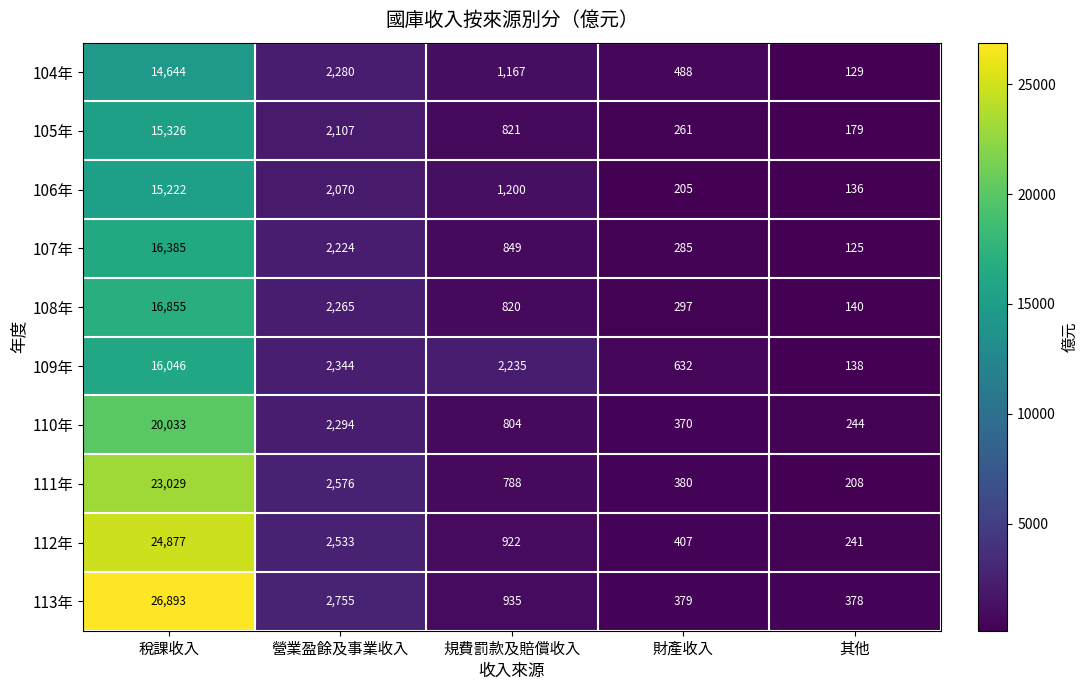

Where is 112年 nearest to the value 12559?

營業盈餘及事業收入